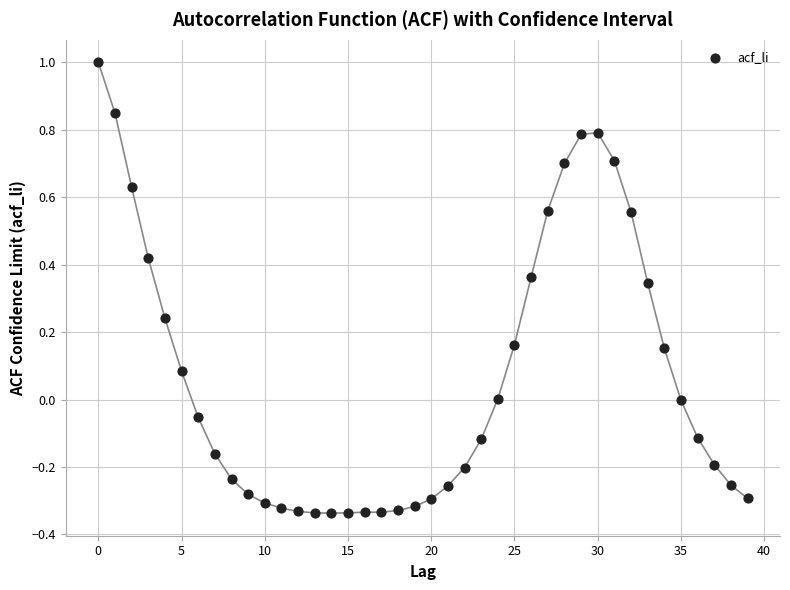

What is the range of Y values (max minus min)?

1.3